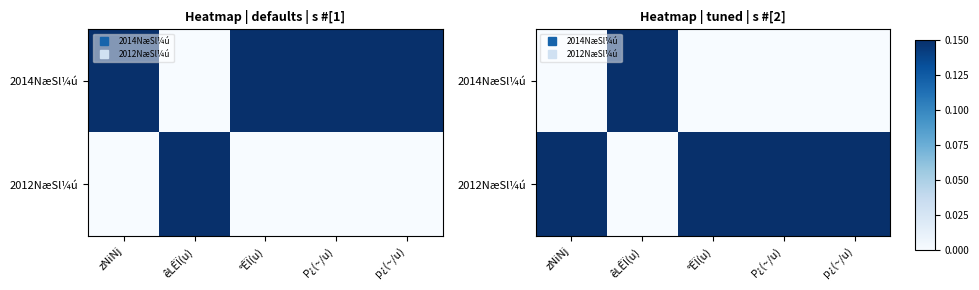

True or false: 2014NæSl¼ú has a value of 2 at êLÊÏ(u).

False